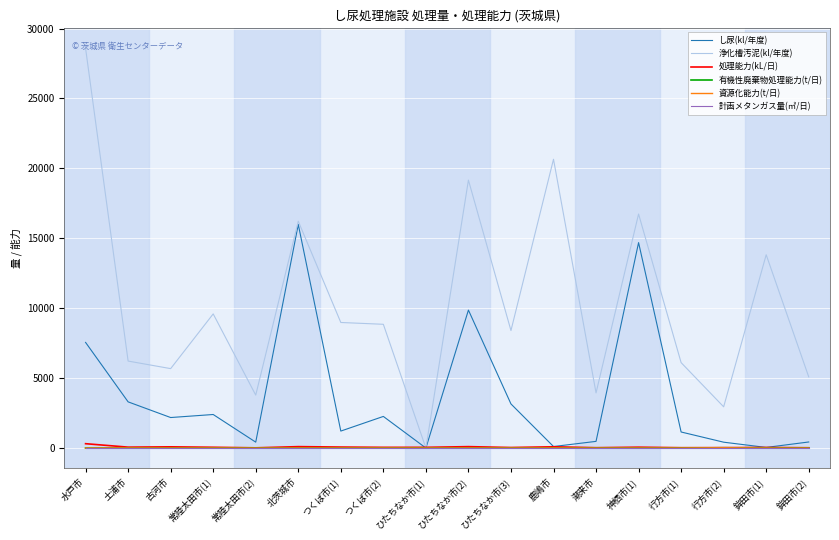

At which category is the sum across all series the highest?

水戸市